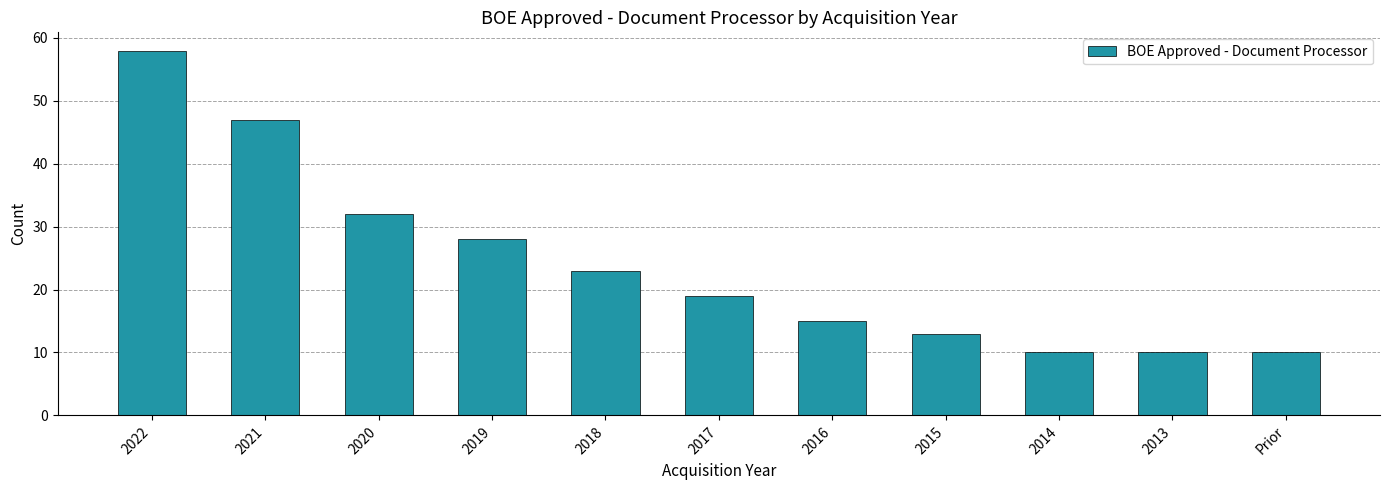

Where is the data nearest to the value 34?

2020